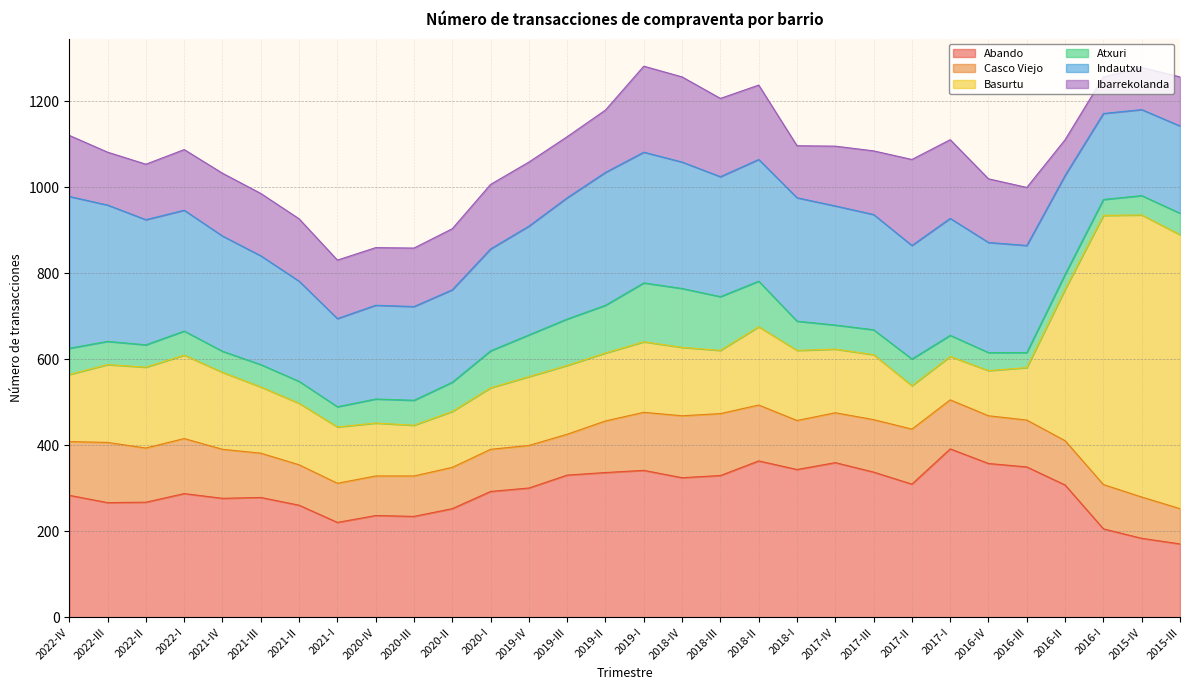

True or false: Atxuri has a value of 49 at 2017-I.

True